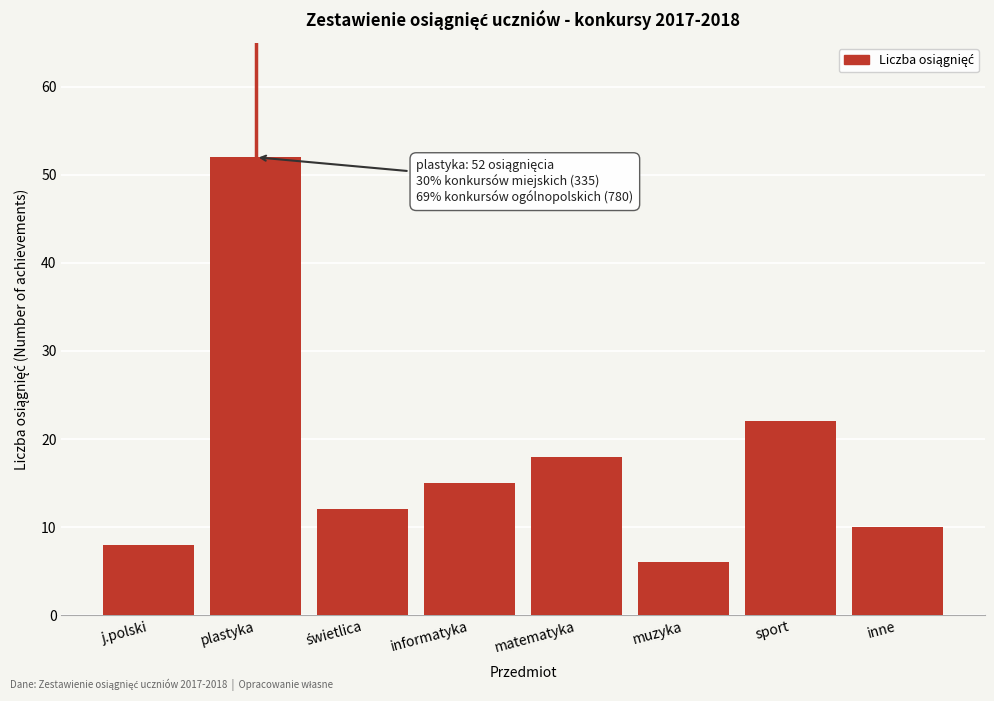

Reading right to left, transcribe all the data shown in this chart.

10	22	6	18	15	12	52	8